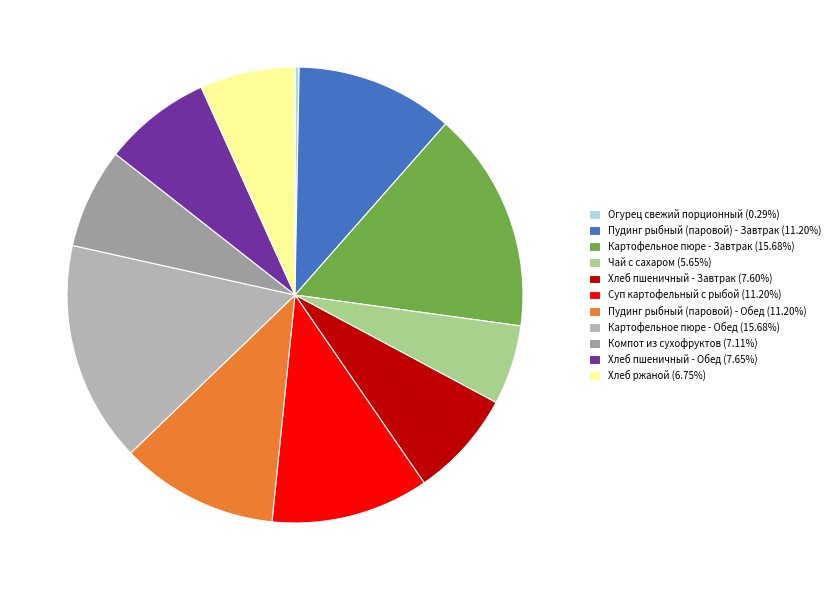

What percentage is the Пудинг рыбный (паровой) - Завтрак slice, to the nearest percent?

11%